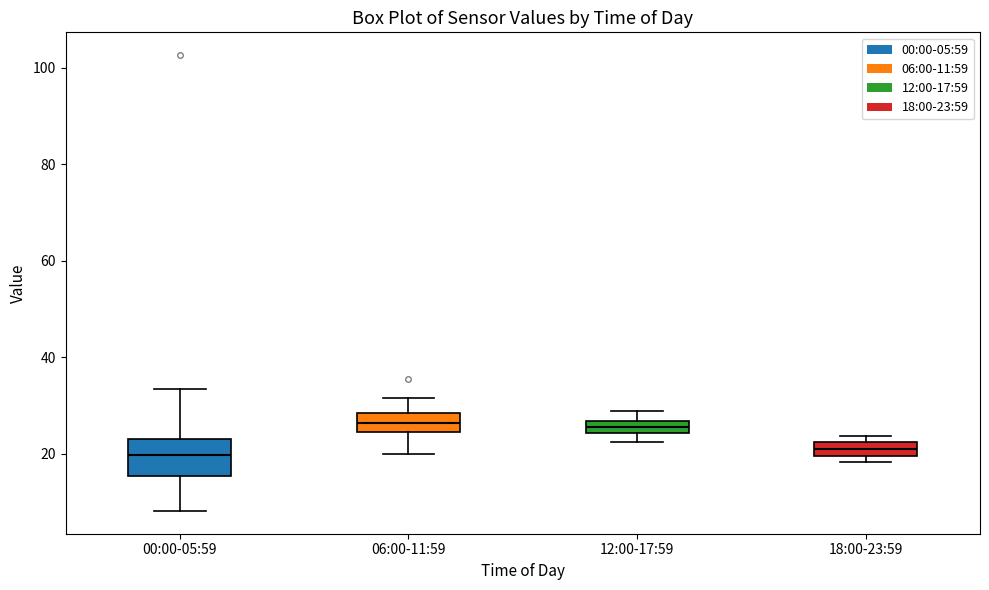

Where does the median line of the box for 06:00-11:59 sit on the y-axis? The values are not printed on the chart, so give them approximately, as read against the axis.

26